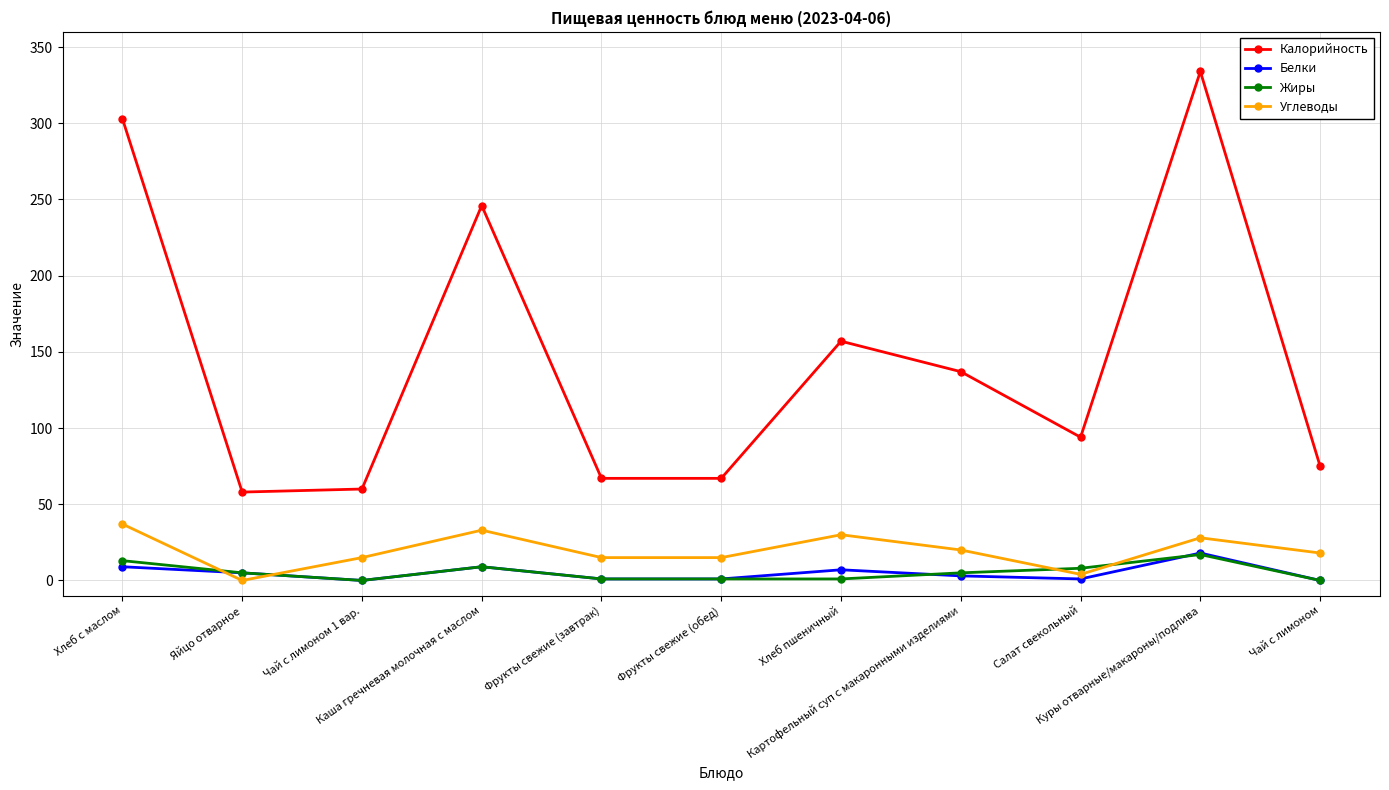

Which series has the widest spread of values?

Калорийность